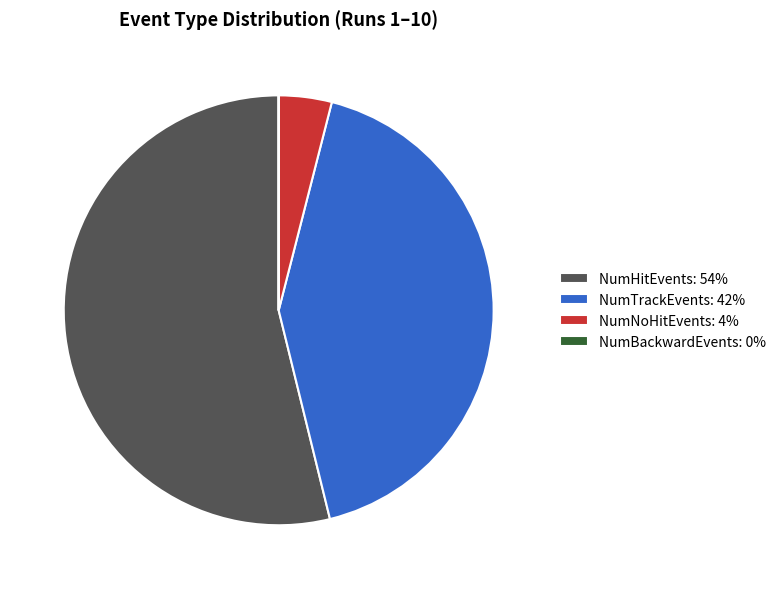

Is NumHitEvents: 54% the majority of the pie?

Yes